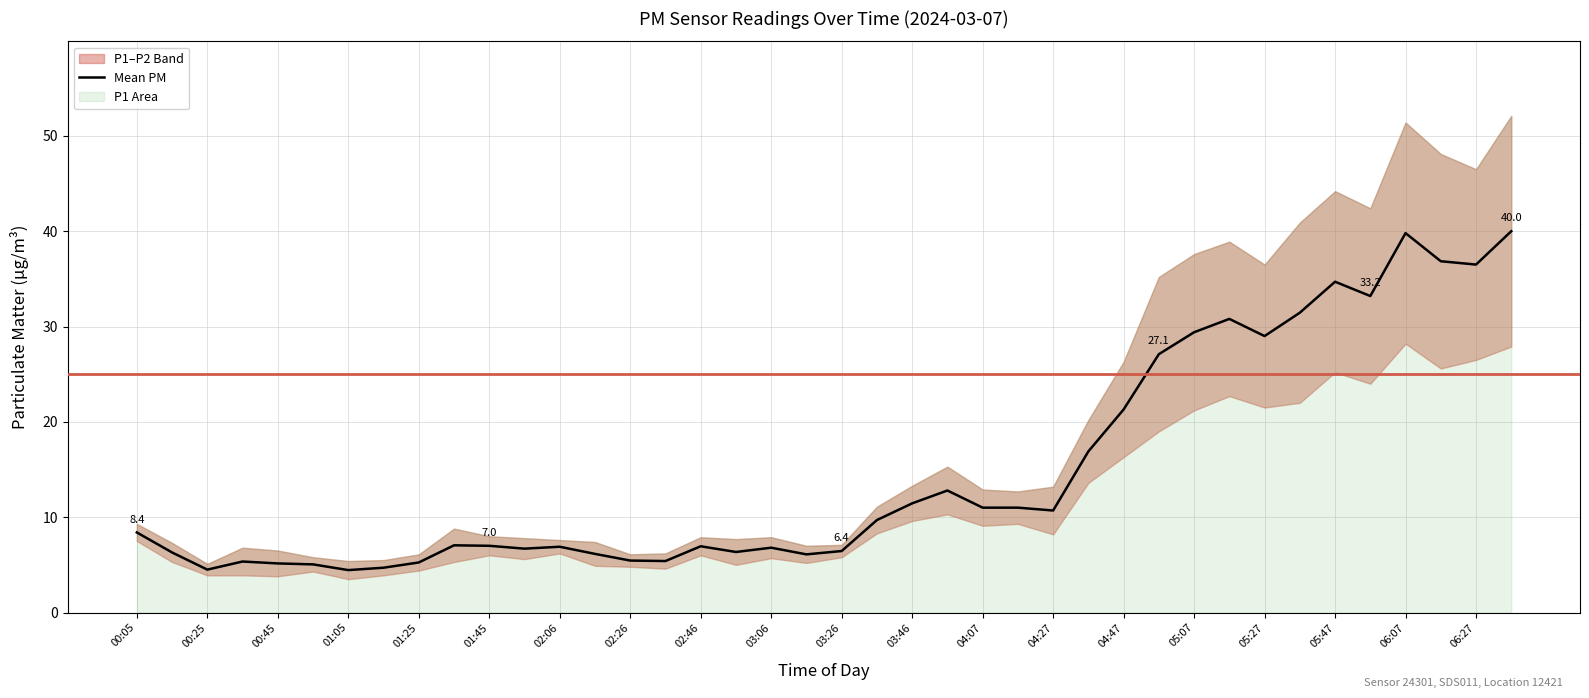

The Mean PM series shows 7.3 at 05:47. True or false?

False